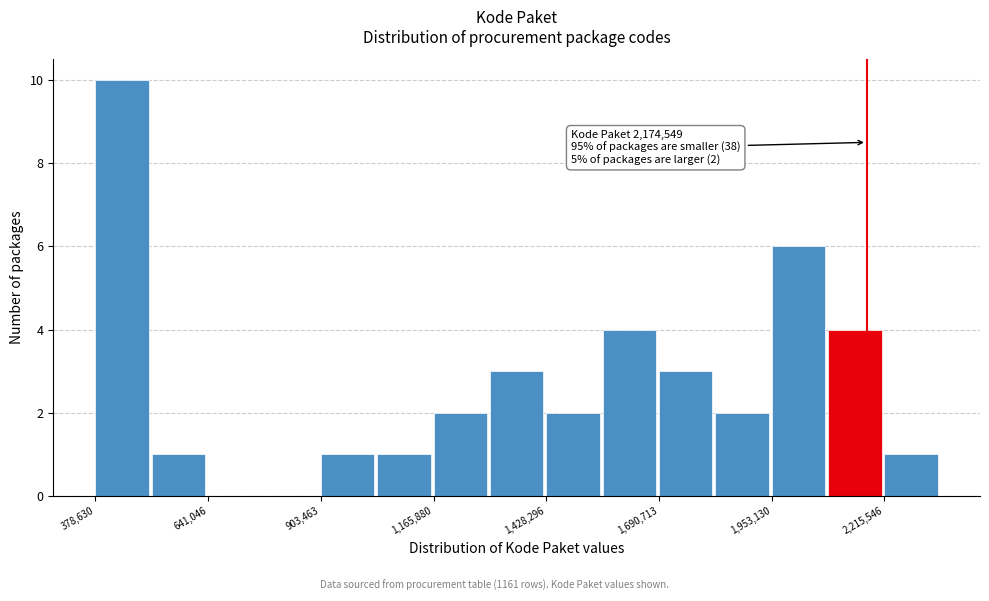

Around what value on the x-axis is the tallest bar? Give the approximate position of its centre, as read against the axis.

450000